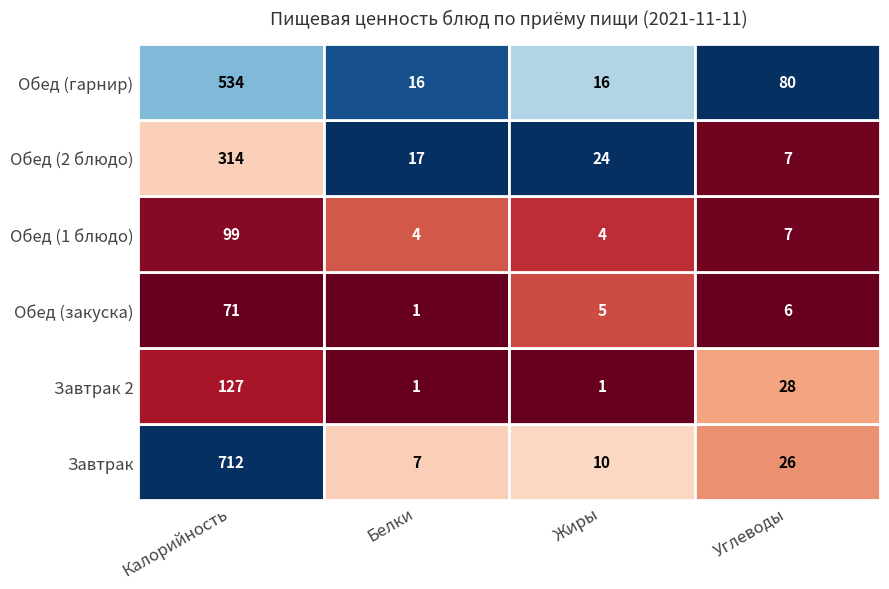

What is the minimum value shown in the chart?

1